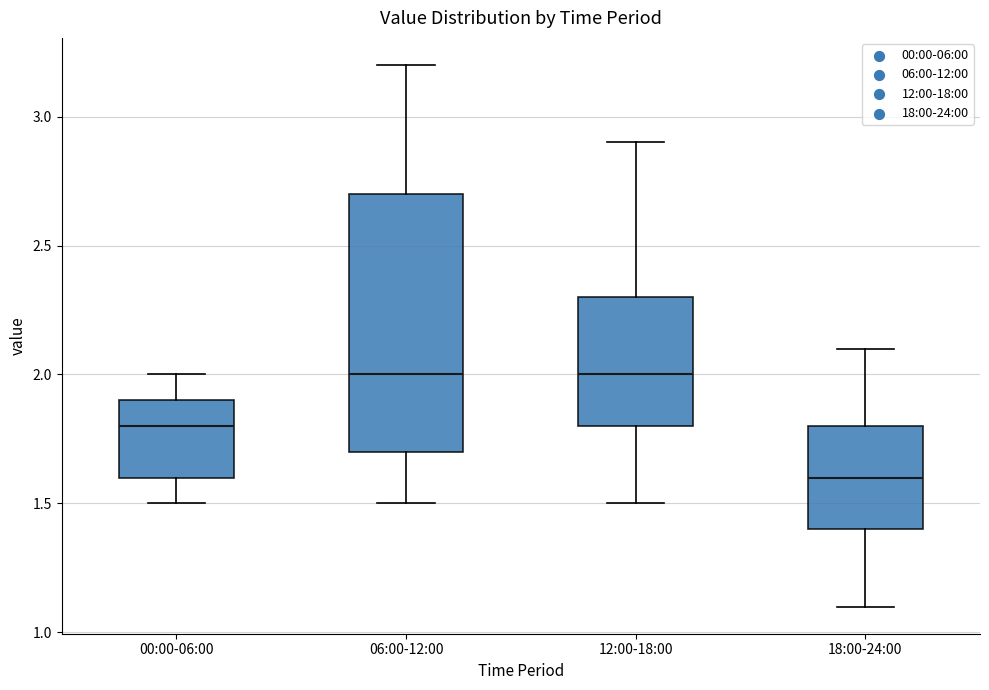

Where does the upper whisker of the box for 18:00-24:00 end on the y-axis? The values are not printed on the chart, so give them approximately, as read against the axis.

2.1